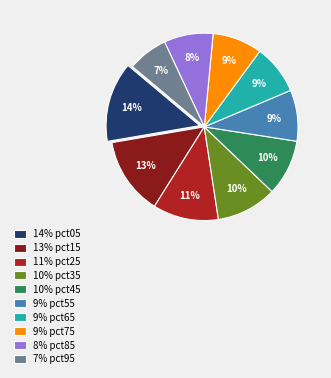

What percentage is the 10% pct45 slice, to the nearest percent?

10%